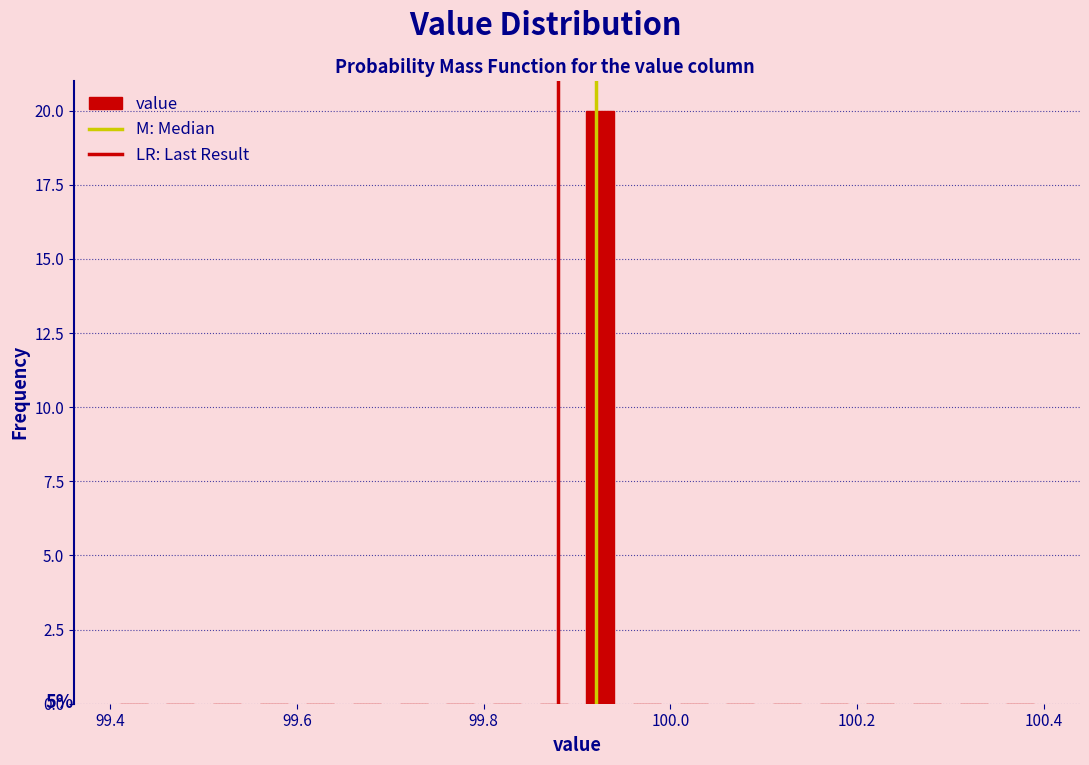

Read against the x-axis, roughly where is the centre of the tallest bar?

99.92